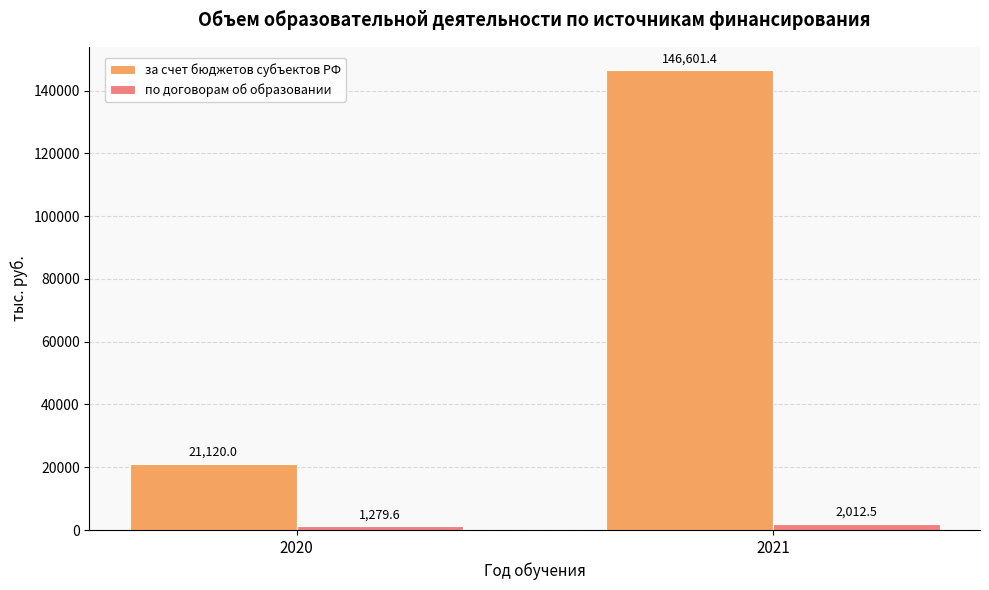

What are all the series names shown in the legend?

за счет бюджетов субъектов РФ, по договорам об образовании